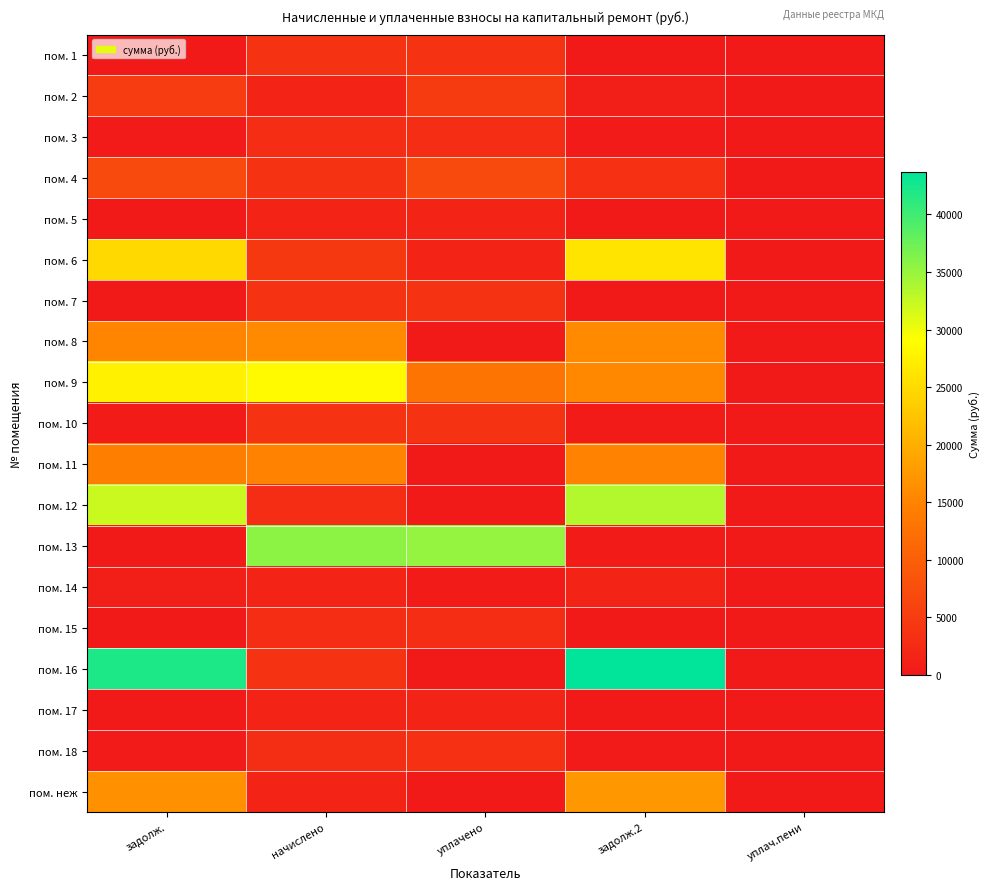

Reading right to left, extract all data points from this chart.

пом. 1: уплач.пени=0.0	задолж.2=0.0	уплачено=3743.5	начислено=3743.5	задолж.=0.0
пом. 2: уплач.пени=1.0	задолж.2=729.0	уплачено=4924.5	начислено=1669.0	задолж.=5036.5
пом. 3: уплач.пени=0.0	задолж.2=328.8	уплачено=2958.9	начислено=2958.9	задолж.=328.8
пом. 4: уплач.пени=0.0	задолж.2=3386.6	уплачено=7000.0	начислено=3806.6	задолж.=7073.1
пом. 5: уплач.пени=0.0	задолж.2=184.9	уплачено=1663.7	начислено=1663.7	задолж.=184.9
пом. 6: уплач.пени=0.0	задолж.2=26087.6	уплачено=1492.7	начислено=4477.9	задолж.=24803.6
пом. 7: уплач.пени=0.0	задолж.2=0.0	уплачено=3827.7	начислено=3827.7	задолж.=0.0
пом. 8: уплач.пени=0.0	задолж.2=15862.7	уплачено=0.0	начислено=15862.7	задолж.=15302.8
пом. 9: уплач.пени=0.0	задолж.2=15592.3	уплачено=13000.0	начислено=28592.3	задолж.=27583.2
пом. 10: уплач.пени=0.0	задолж.2=410.7	уплачено=3696.0	начислено=3696.0	задолж.=410.7
пом. 11: уплач.пени=0.0	задолж.2=14917.5	уплачено=0.0	начислено=14917.5	задолж.=14391.0
пом. 12: уплач.пени=0.0	задолж.2=33462.4	уплачено=0.0	начислено=2901.1	задолж.=32133.9
пом. 13: уплач.пени=0.0	задолж.2=419.4	уплачено=35233.8	начислено=35653.2	задолж.=0.0
пом. 14: уплач.пени=0.0	задолж.2=1475.5	уплачено=363.9	начислено=1637.5	задолж.=915.4
пом. 15: уплач.пени=0.0	задолж.2=0.0	уплачено=2969.5	начислено=2969.5	задолж.=0.0
пом. 16: уплач.пени=0.0	задолж.2=43725.1	уплачено=0.0	начислено=3790.8	задолж.=41989.1
пом. 17: уплач.пени=0.5	задолж.2=0.6	уплачено=1648.0	начислено=1648.0	задолж.=182.6
пом. 18: уплач.пени=3.1	задолж.2=335.8	уплачено=3357.9	начислено=3022.1	задолж.=335.8
пом. неж: уплач.пени=0.0	задолж.2=17429.9	уплачено=0.0	начислено=1511.1	задолж.=16737.9